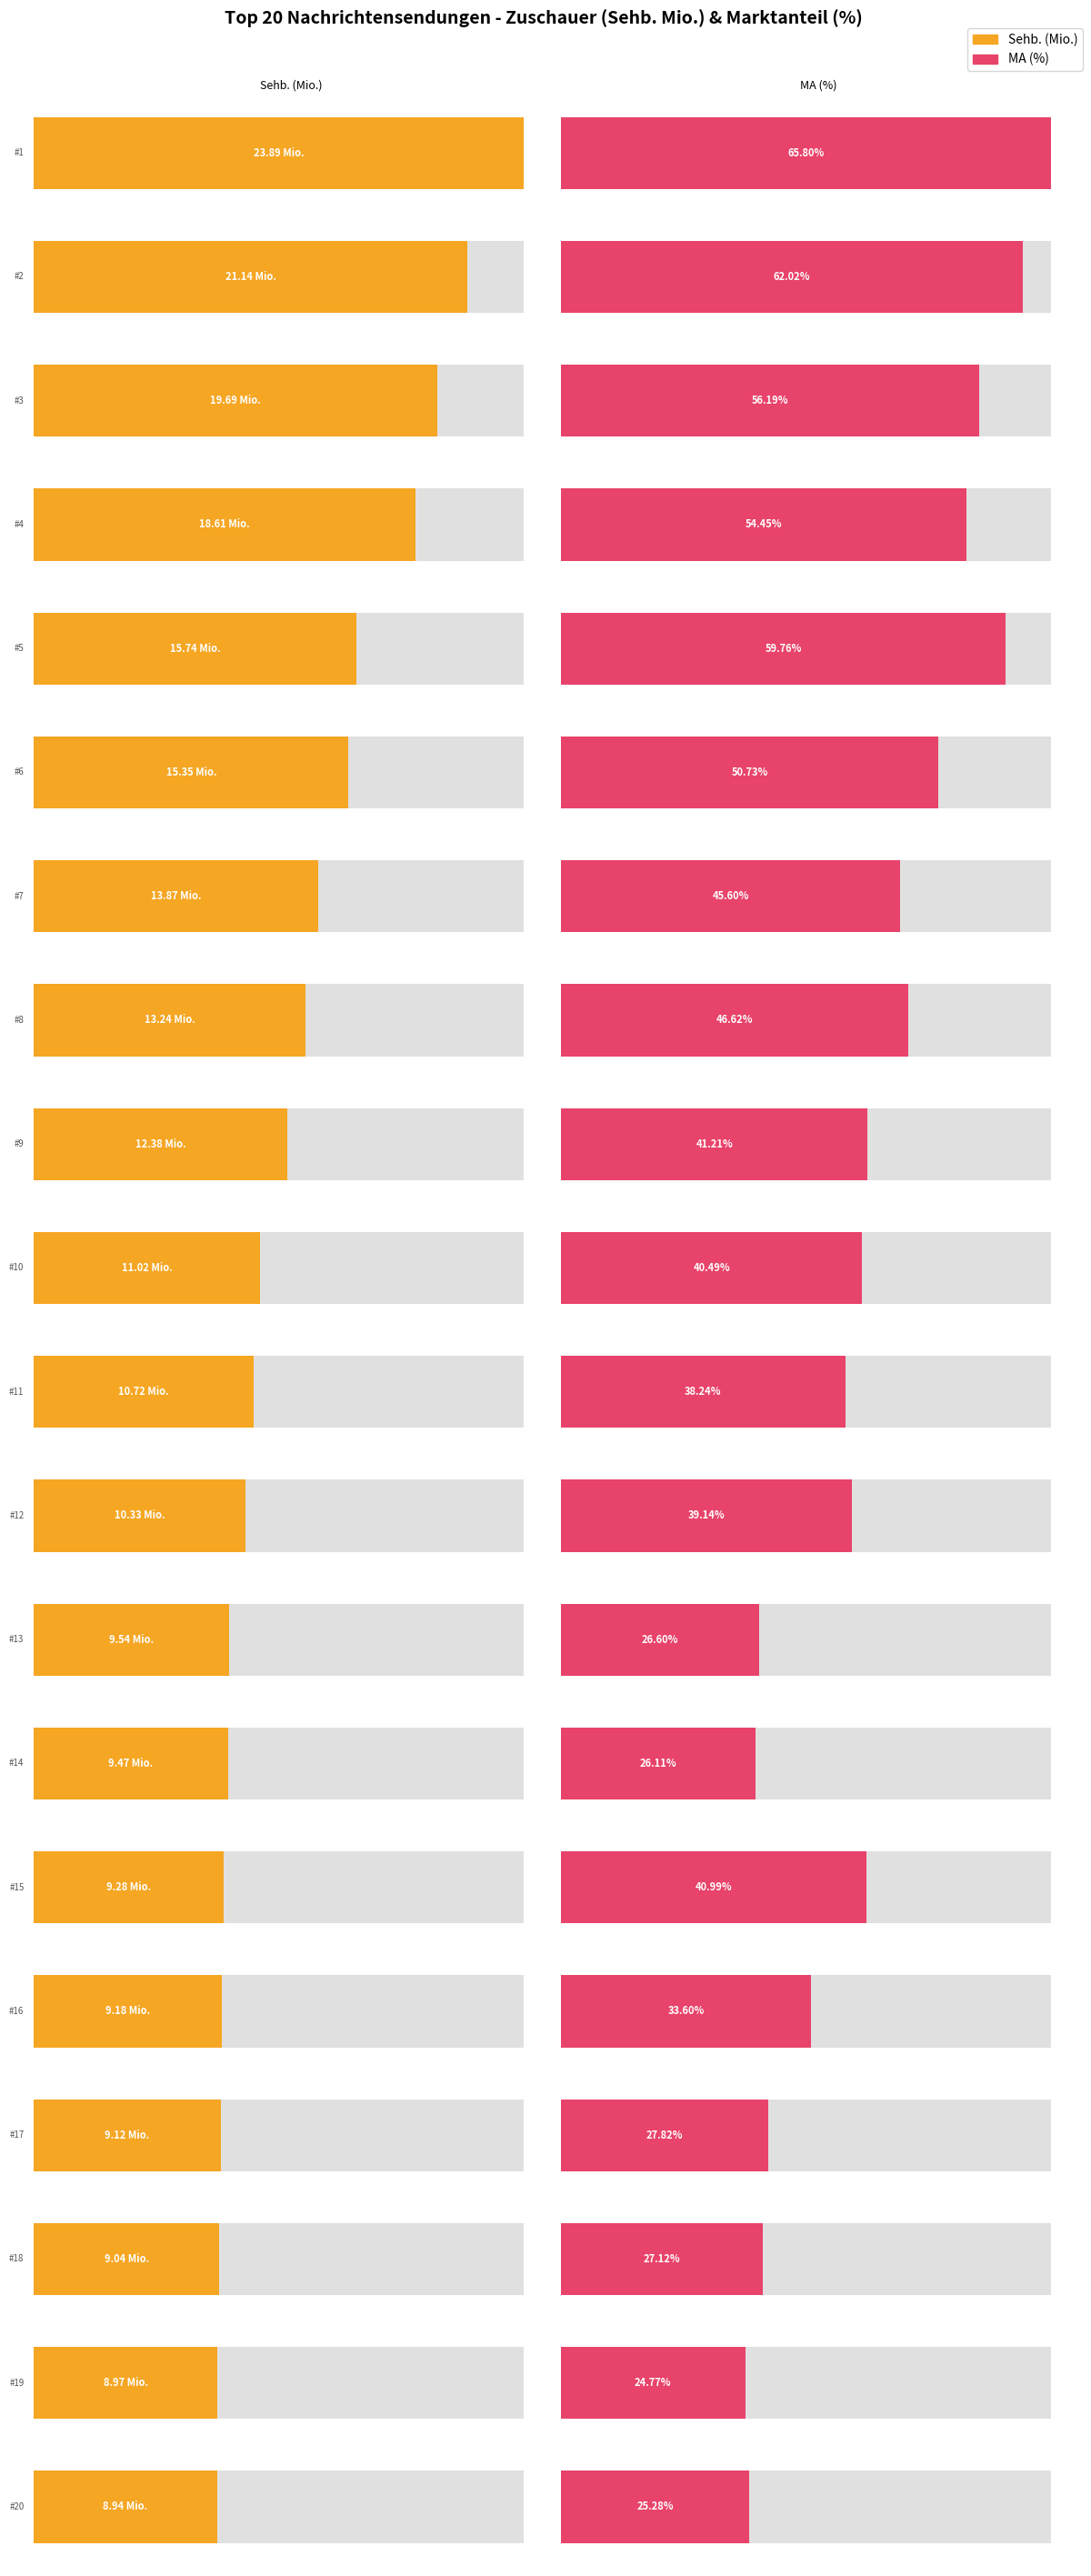

At which label is MA (%) closest to 45?

7